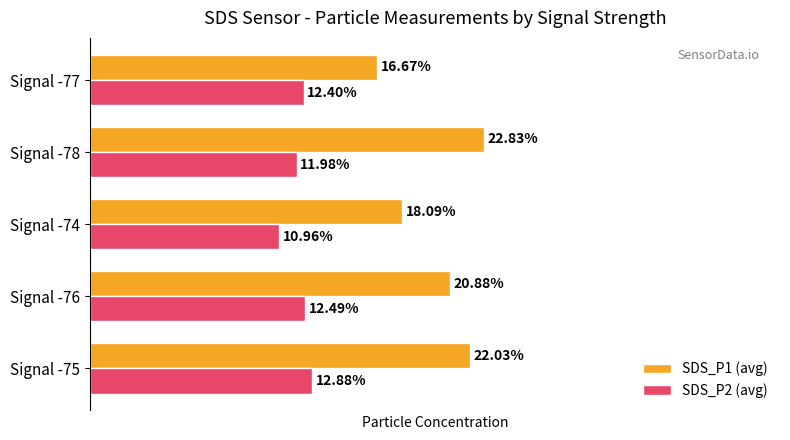

Rank the series by their maximum value, from highest to lowest.

SDS_P1 (avg), SDS_P2 (avg)